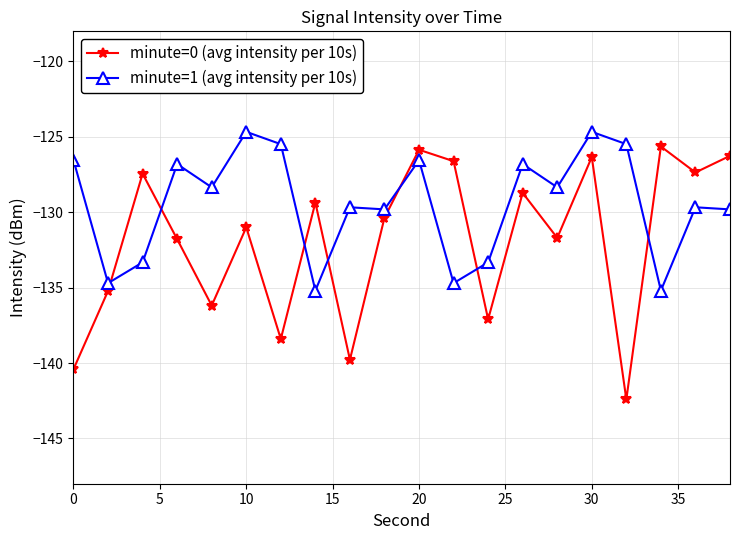

How many times do minute=1 (avg intensity per 10s) and minute=0 (avg intensity per 10s) cross each other?

7